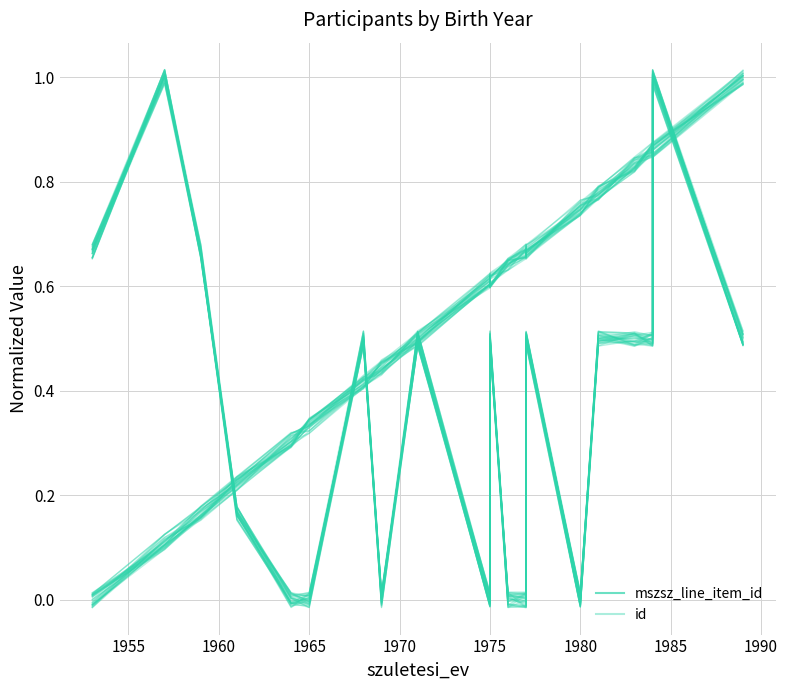

Rank the series at 1990 from lowest to highest value.

id, mszsz_line_item_id